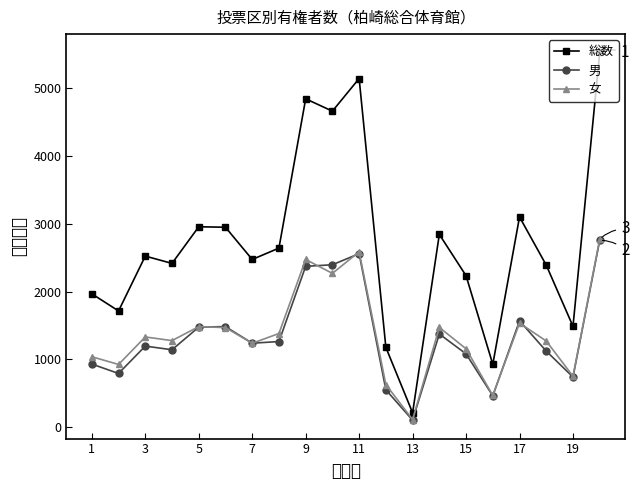

What are all the series names shown in the legend?

総数, 男, 女